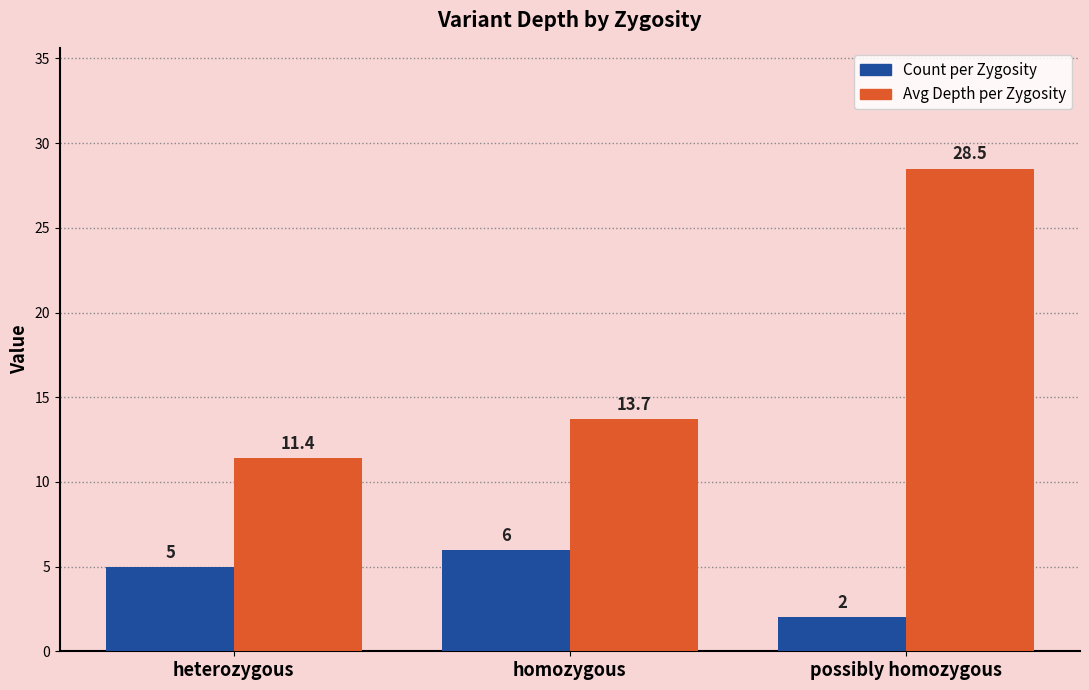

At which category is the sum across all series the highest?

possibly homozygous